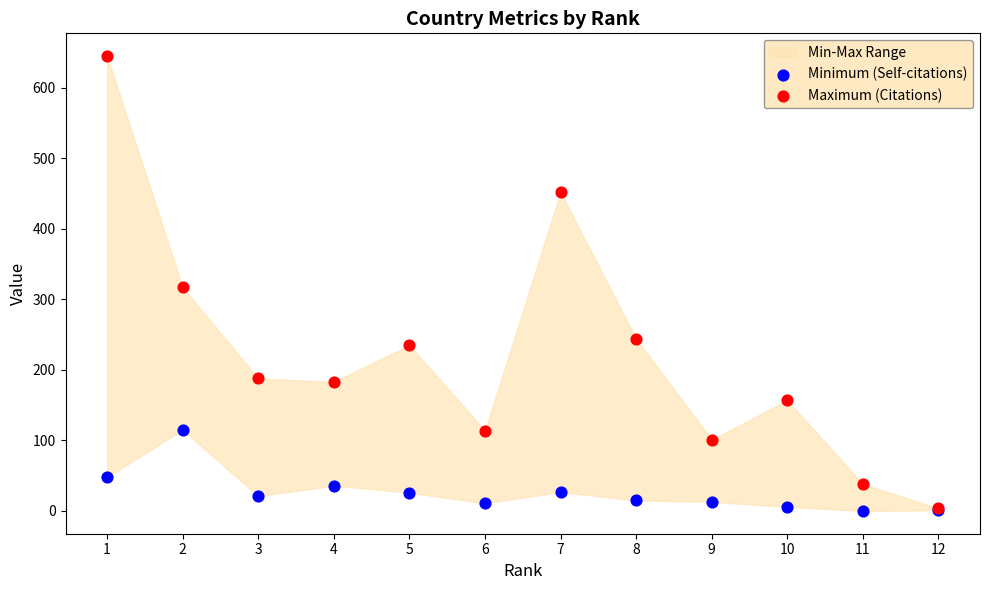

Which series contains the highest Y value?

Maximum (Citations)